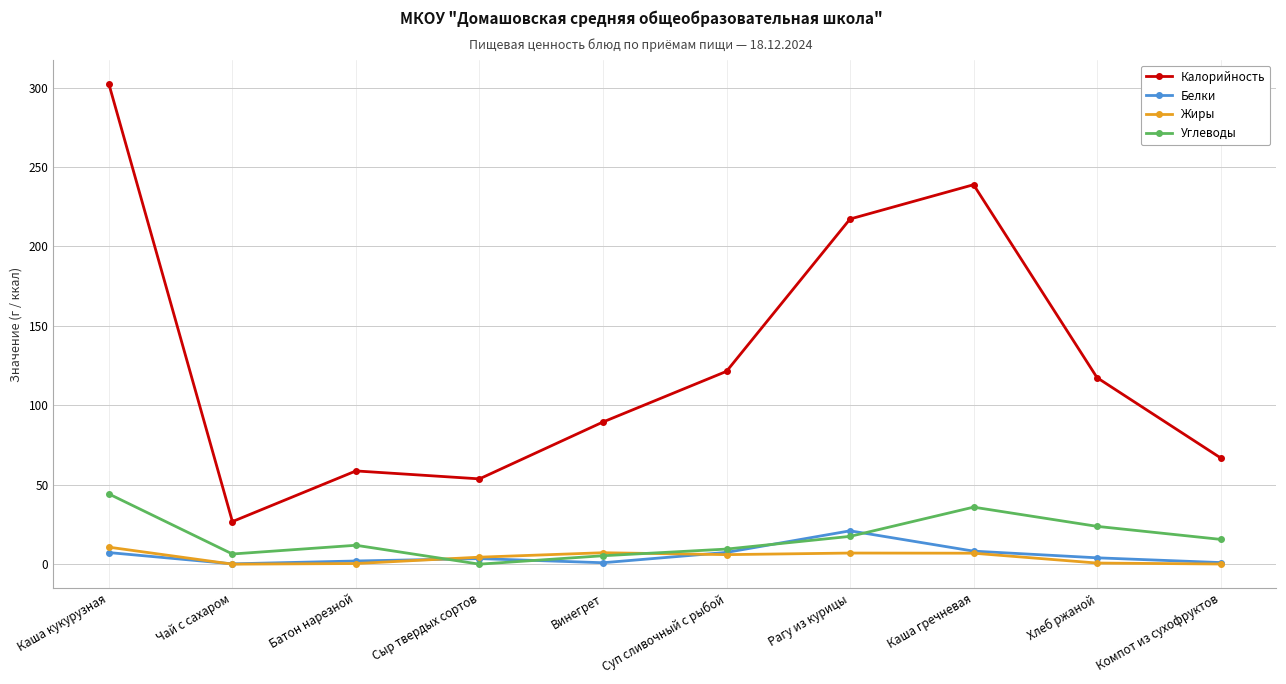

What is the difference between the Белки values at Каша гречневая and Суп сливочный с рыбой?

0.8